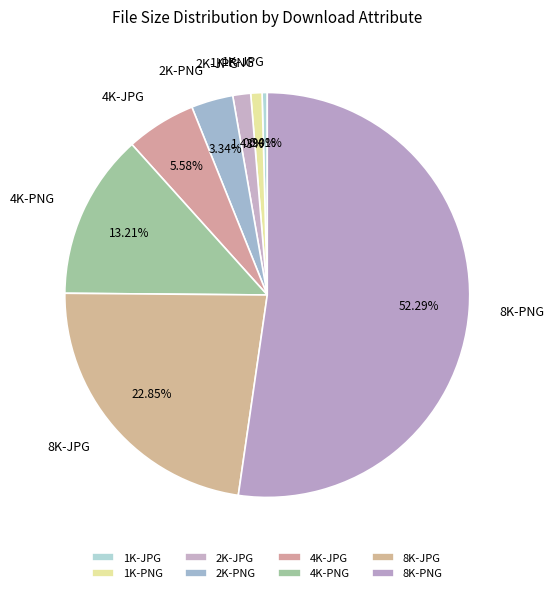

Is it true that 4K-JPG is 1% of the pie?

False